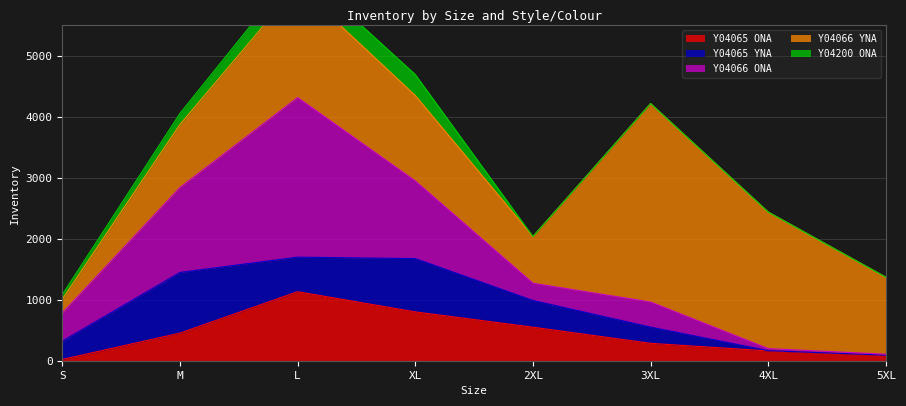

Where do Y04065 YNA and Y04066 YNA first cross each other?

S and M